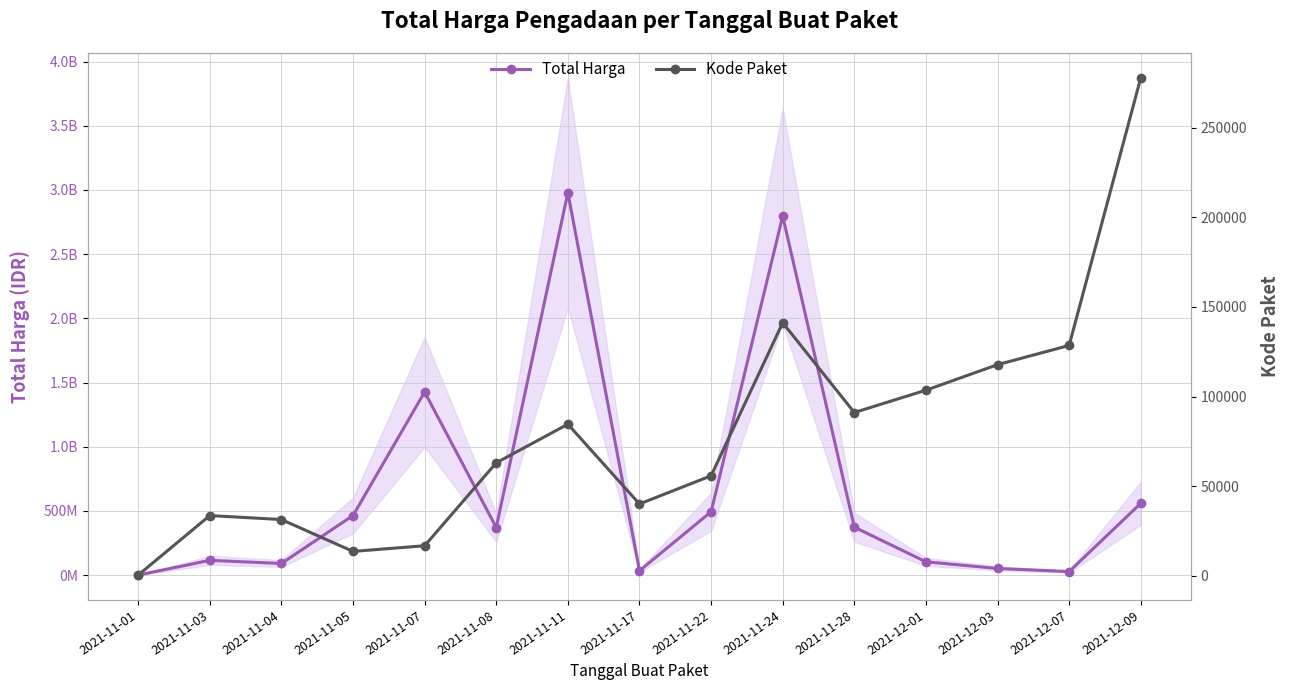

What is the value of the Total Harga point at the 4th from the left?

464002100